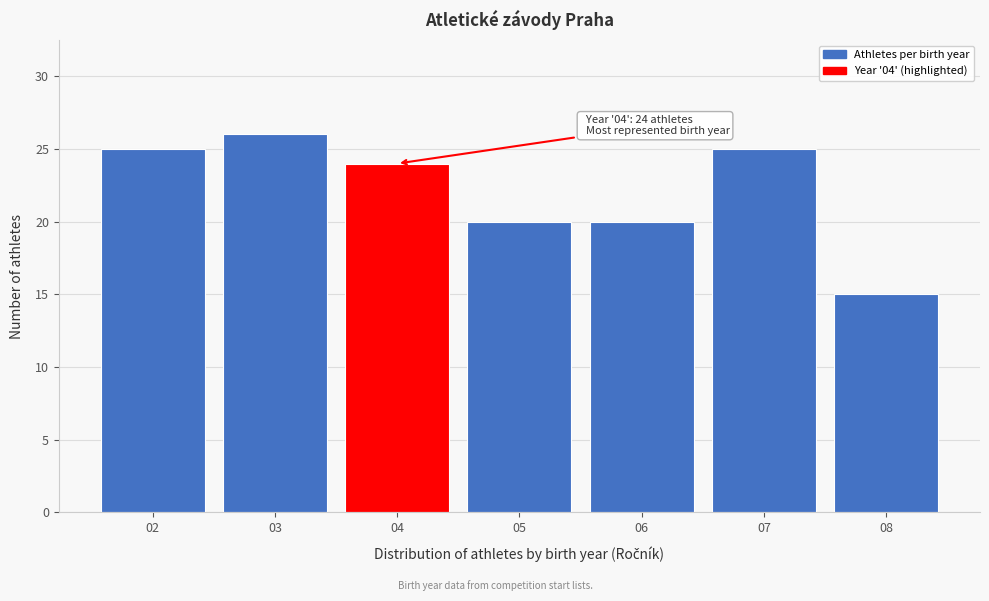

Reading right to left, what are all the values shown in this chart?

08=15	07=25	06=20	05=20	04=24	03=26	02=25